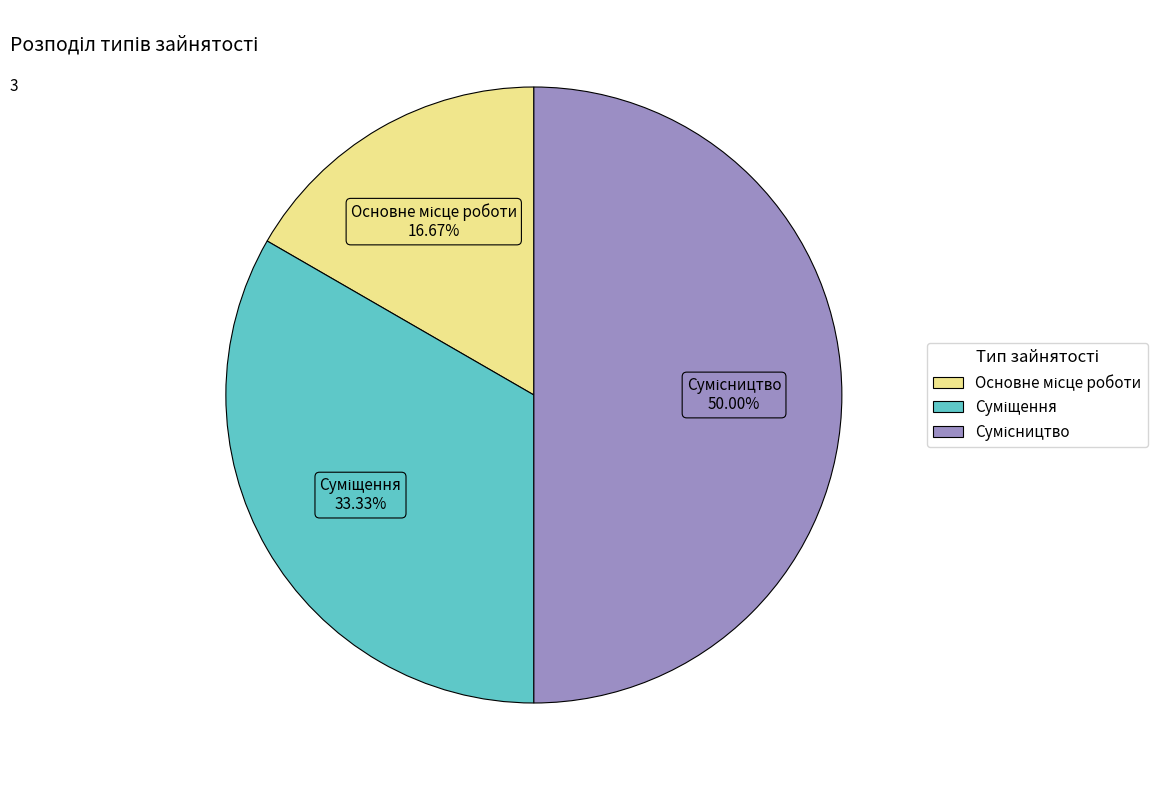

What portion of the pie excludes Сумісництво?

50.0%